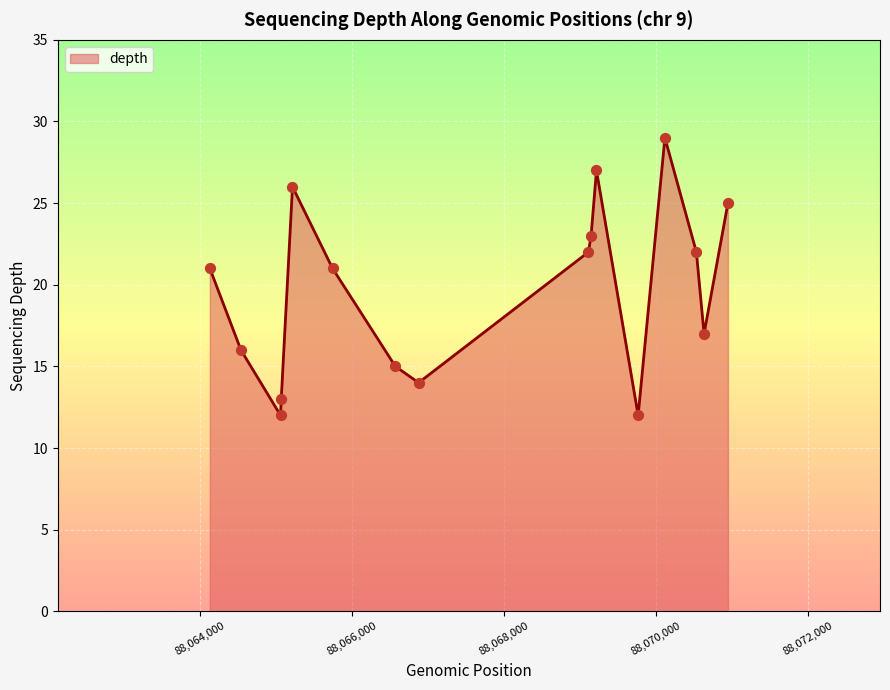

What is the greatest value displayed?

29